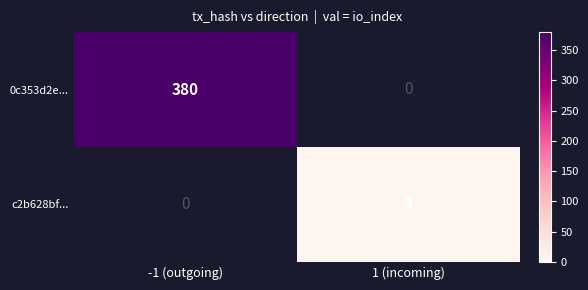

Is it true that c2b628bf... equals 4.9 at 1 (incoming)?

False